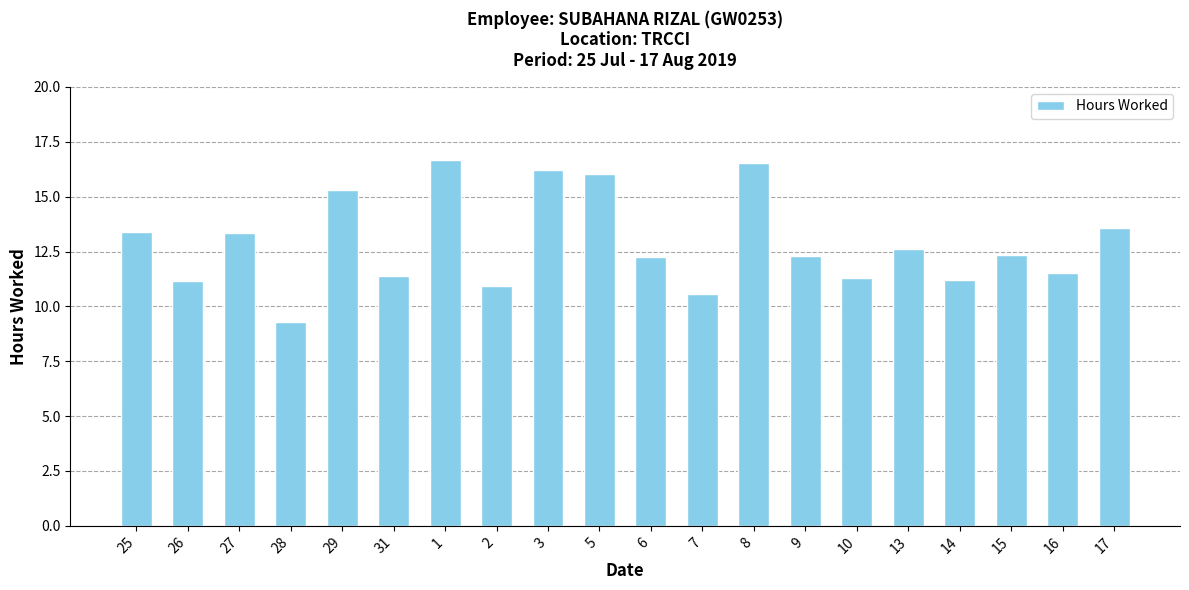

What is the label of the 17th bar from the right?

28